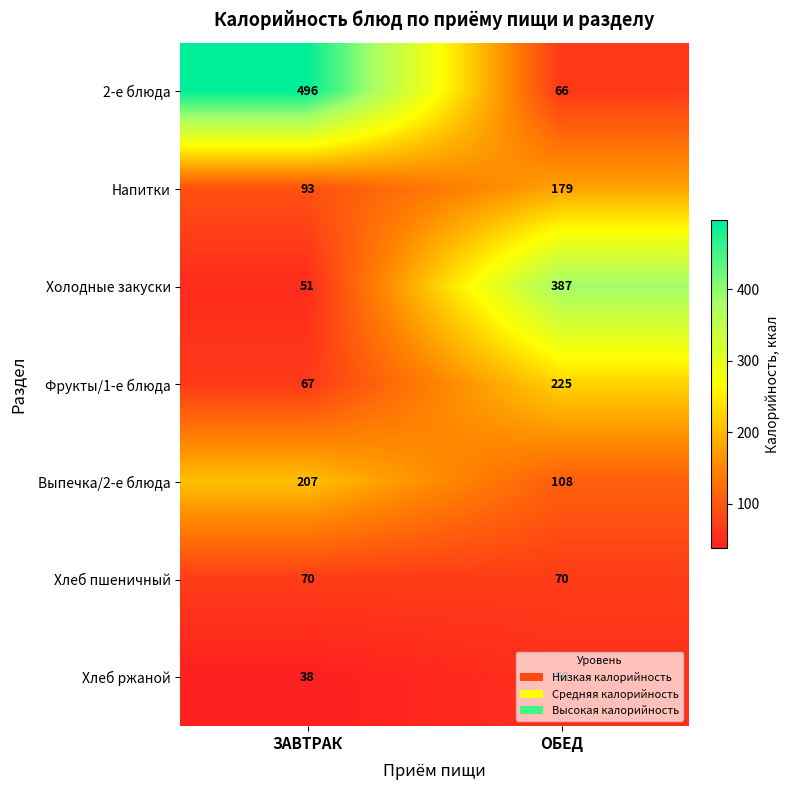

At which label does Напитки reach its peak?

ОБЕД